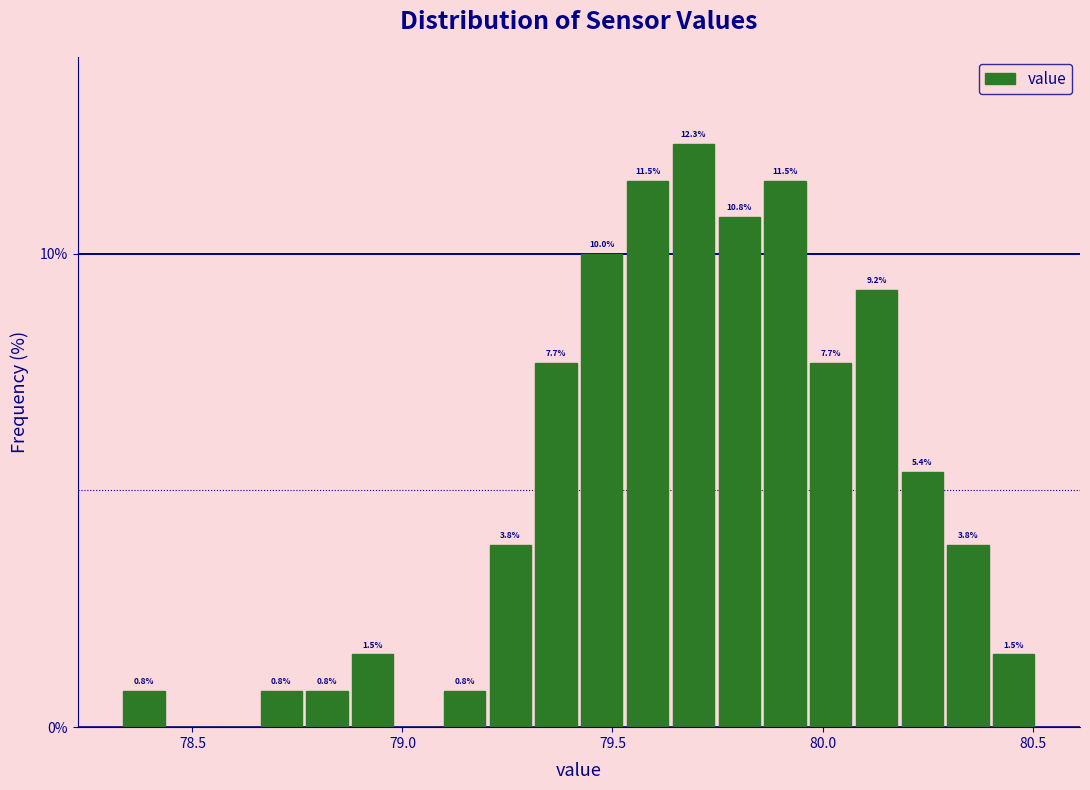

Around what value on the x-axis is the tallest bar? Give the approximate position of its centre, as read against the axis.

79.70